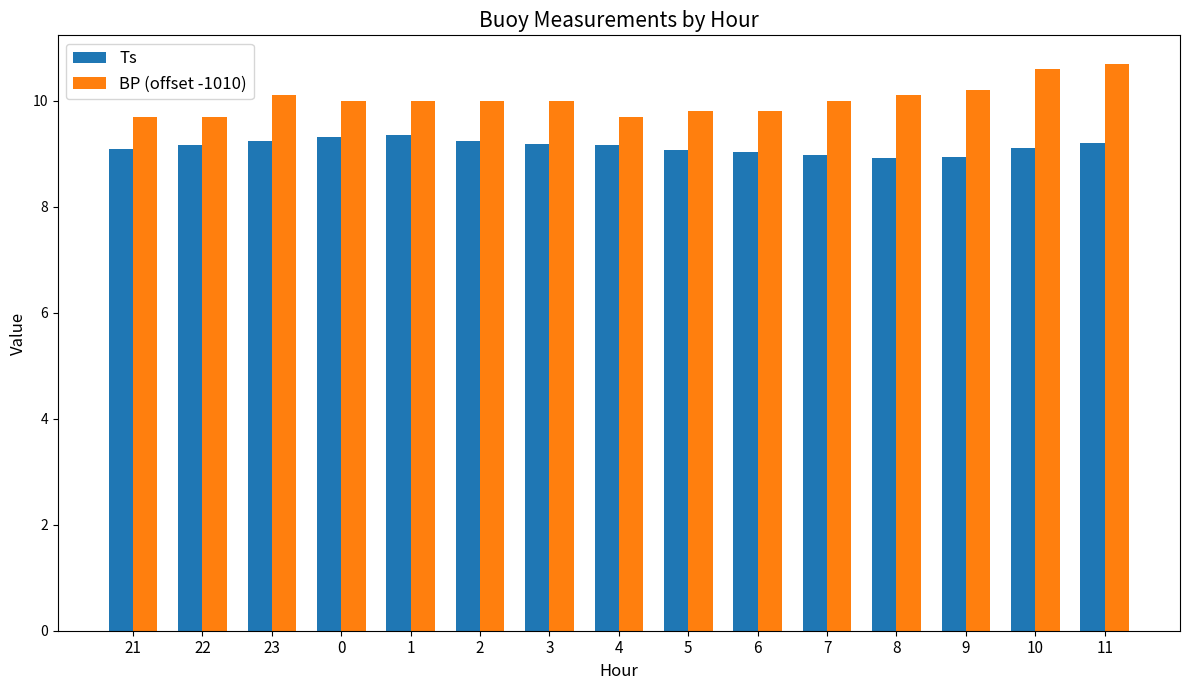

Are the bars grouped side by side (vs. stacked)?

Yes